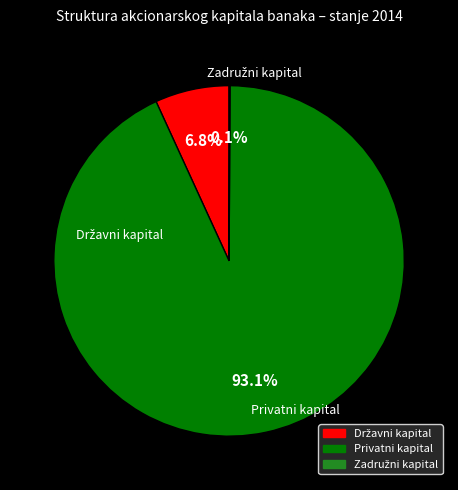

Which category accounts for the majority?

Privatni kapital